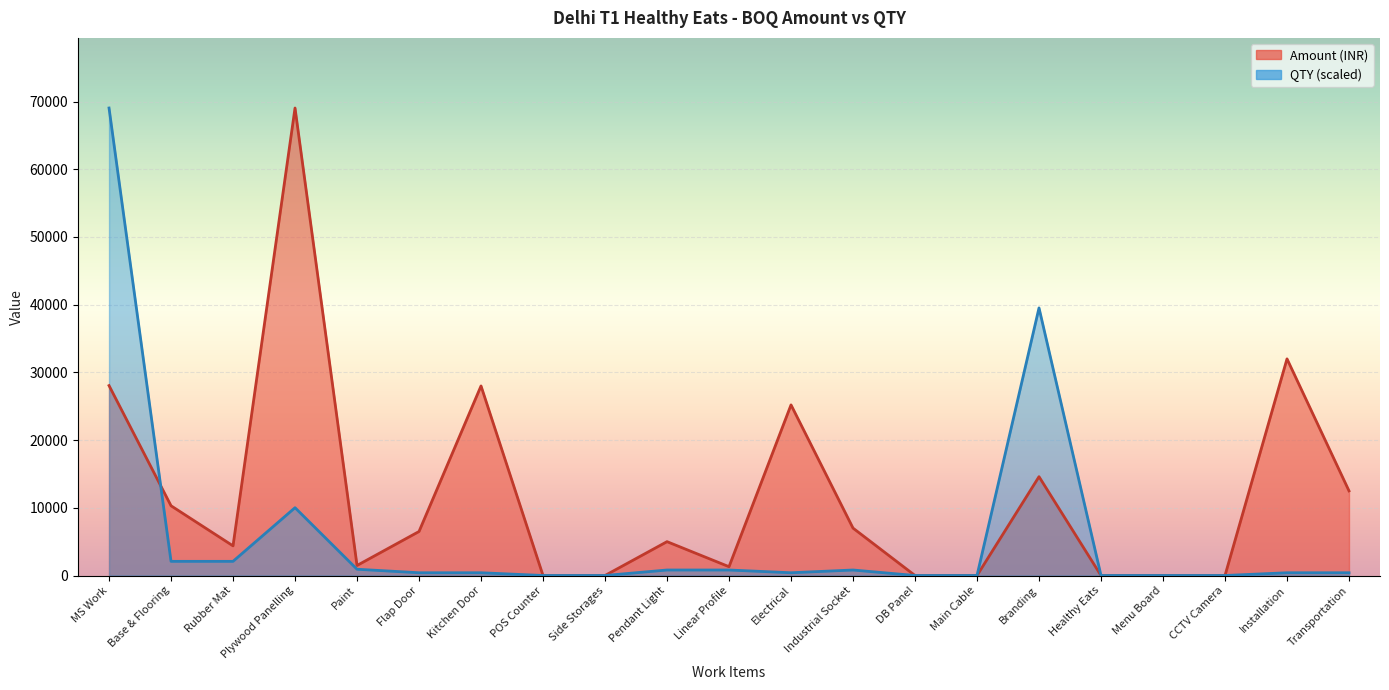

How many times do Amount (INR) and QTY cross each other?

1